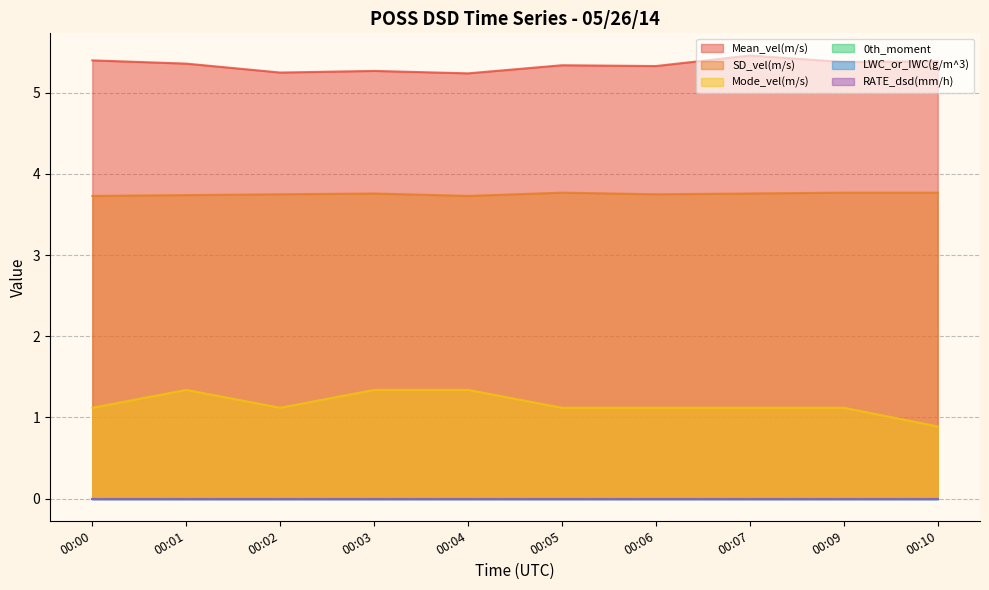

The Mean_vel(m/s) series shows 5.4 at 00:01. True or false?

True